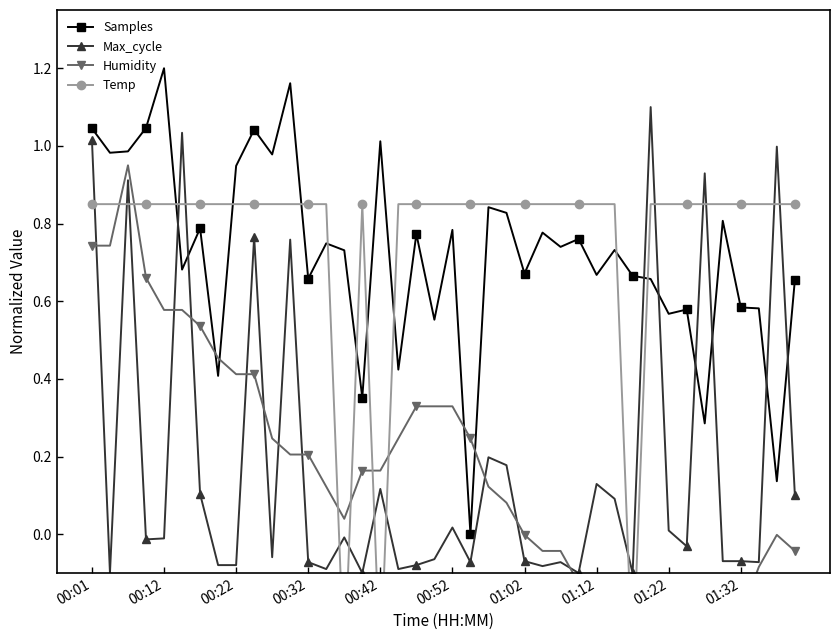

How many values in the Humidity series exceed 0?

24